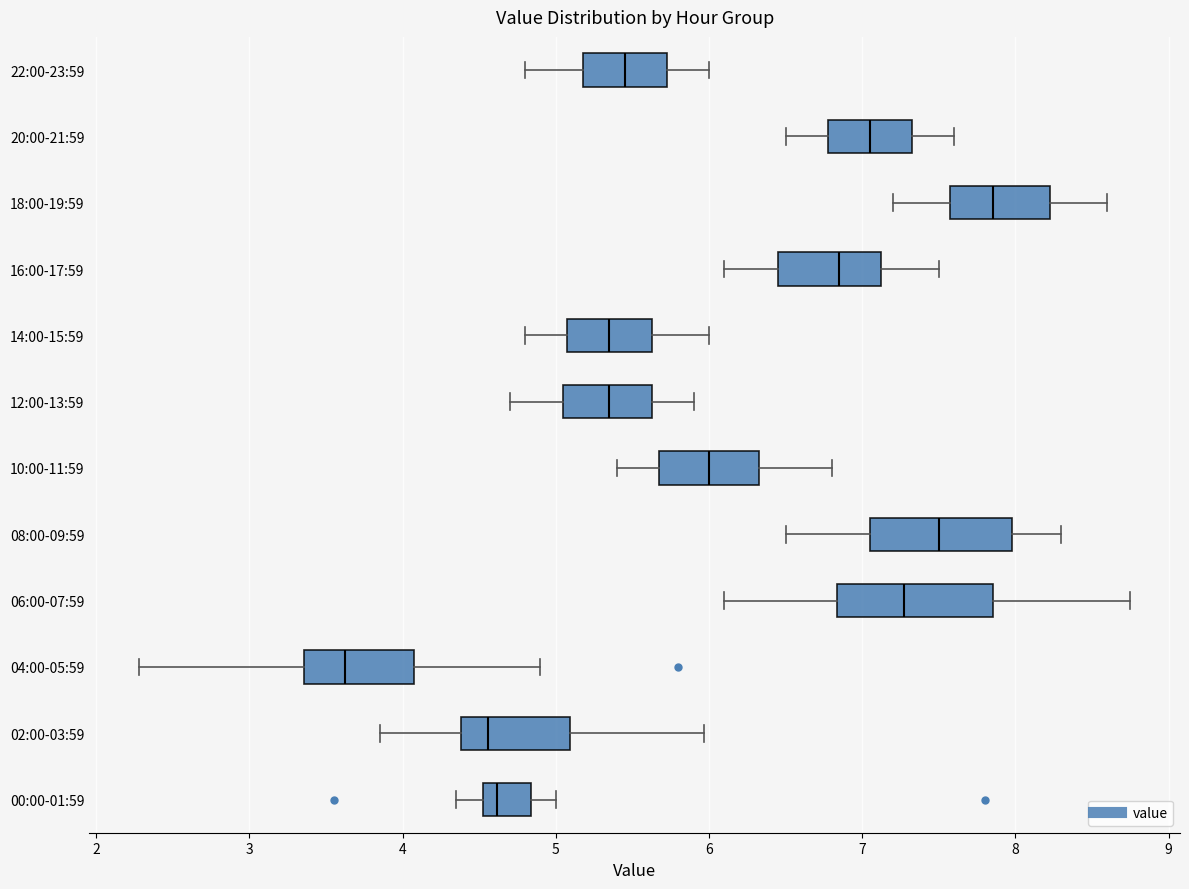

Reading bottom to top, read every box against the x-axis: the position of its median line, the range the box covers, and the ends of its whiskers. The values are not printed on the chart, so give them approximately, as read against the axis.

00:00-01:59: median 4.6, box 4.5 to 4.8, whiskers 4.4 to 5.0
02:00-03:59: median 4.6, box 4.4 to 5.1, whiskers 3.9 to 6.0
04:00-05:59: median 3.6, box 3.4 to 4.1, whiskers 2.3 to 4.9
06:00-07:59: median 7.3, box 6.8 to 7.9, whiskers 6.1 to 8.8
08:00-09:59: median 7.5, box 7.1 to 8.0, whiskers 6.5 to 8.3
10:00-11:59: median 6.0, box 5.7 to 6.3, whiskers 5.4 to 6.8
12:00-13:59: median 5.4, box 5.1 to 5.6, whiskers 4.7 to 5.9
14:00-15:59: median 5.4, box 5.1 to 5.6, whiskers 4.8 to 6.0
16:00-17:59: median 6.9, box 6.5 to 7.1, whiskers 6.1 to 7.5
18:00-19:59: median 7.9, box 7.6 to 8.2, whiskers 7.2 to 8.6
20:00-21:59: median 7.1, box 6.8 to 7.3, whiskers 6.5 to 7.6
22:00-23:59: median 5.5, box 5.2 to 5.7, whiskers 4.8 to 6.0